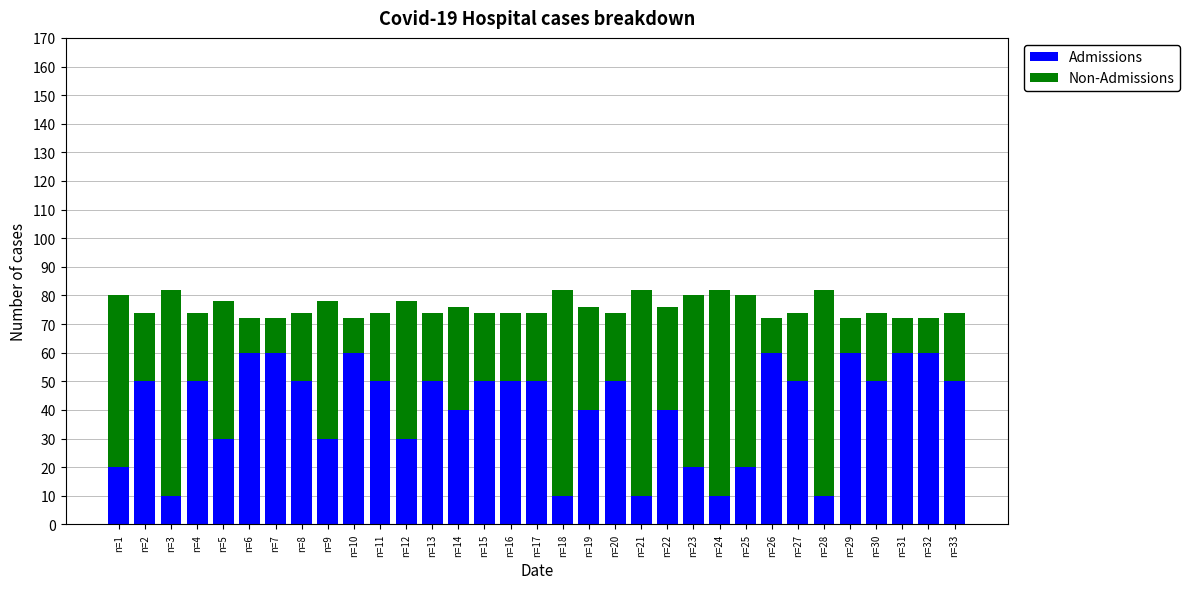

What is the average value of the Admissions series?

41